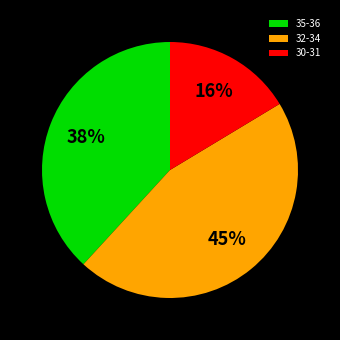

To the nearest percent, what is the average slice percentage?

33%